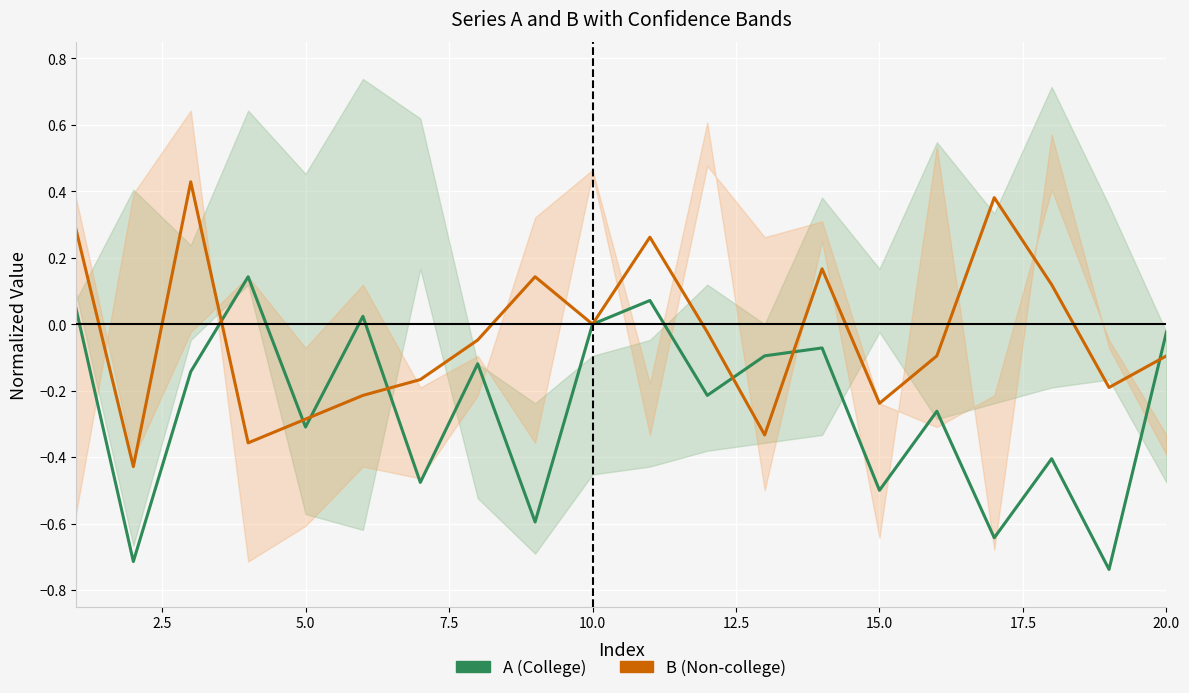

How many times do A (College) and B (Non-college) cross each other?

7